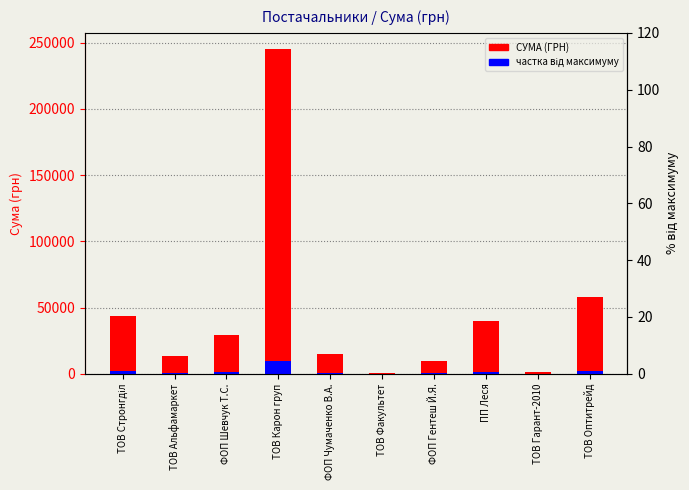

Reading left to right, extract all data points from this chart.

СУМА (ГРН): ТОВ Стронгділ=43293.0	ТОВ Альфамаркет=13788.0	ФОП Шевчук Т.С.=29117.0	ТОВ Карон груп=245045.2	ФОП Чумаченко В.А.=14850.0	ТОВ Факультет=365.0	ФОП Гентеш Й.Я.=9999.6	ПП Леся=39999.0	ТОВ Гарант-2010=1485.0	ТОВ Оптитрейд=57631.4
частка від максимуму: ТОВ Стронгділ=1731.7	ТОВ Альфамаркет=551.5	ФОП Шевчук Т.С.=1164.7	ТОВ Карон груп=9801.8	ФОП Чумаченко В.А.=594.0	ТОВ Факультет=14.6	ФОП Гентеш Й.Я.=400.0	ПП Леся=1600.0	ТОВ Гарант-2010=59.4	ТОВ Оптитрейд=2305.3